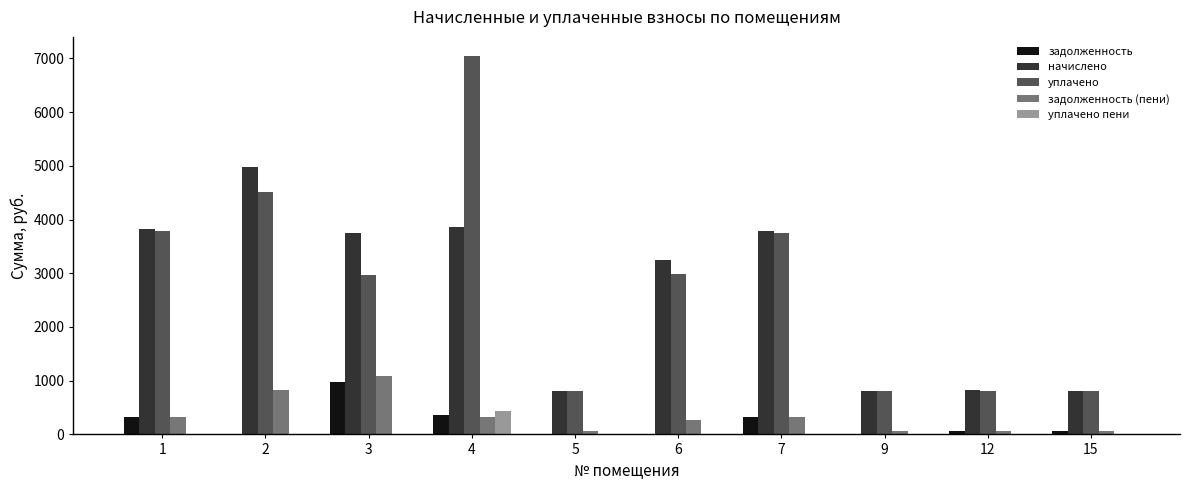

What is the sum of all задолженность (пени) values?

3410.4